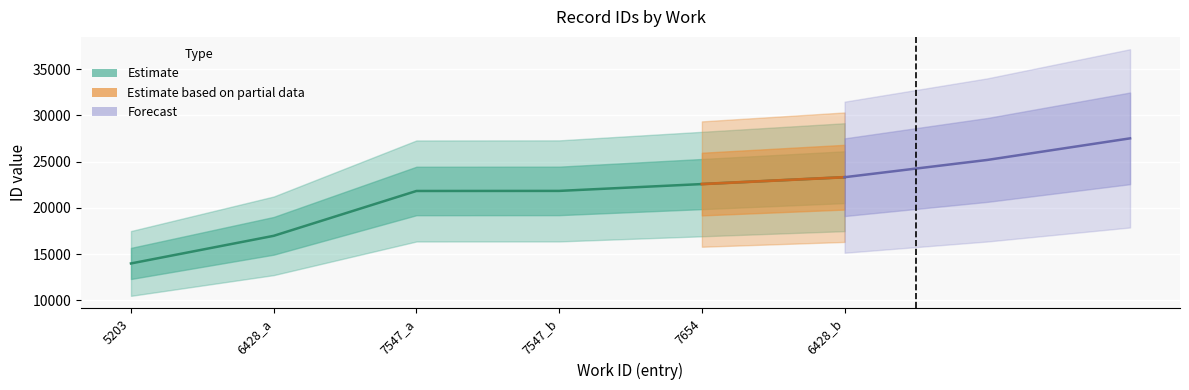

What is the difference between the values at 7547_a and 5203?

7829